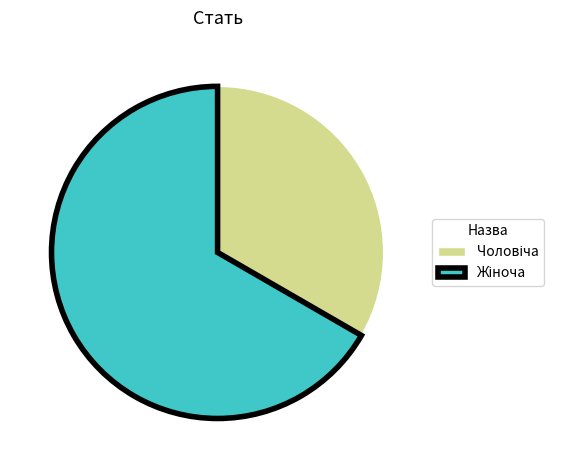

Is there any slice that represents more than half of the pie?

Yes